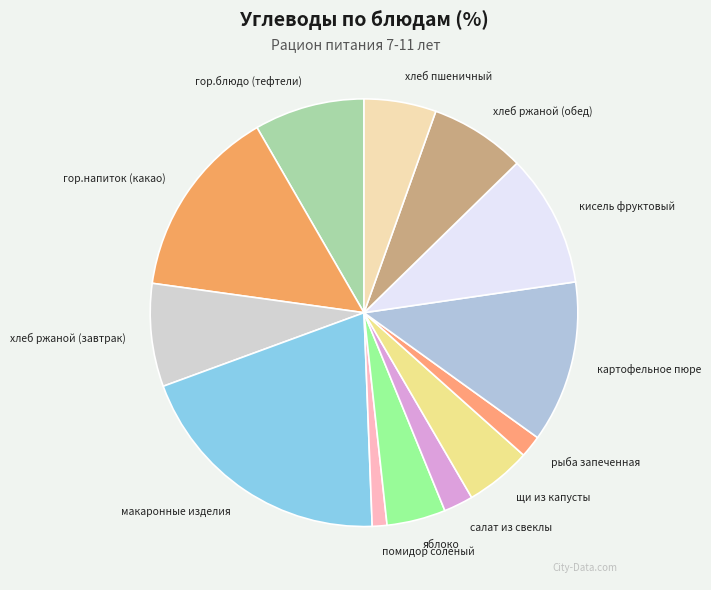

Do кисель фруктовый and гор.напиток (какао) together represent more than half of the pie?

No